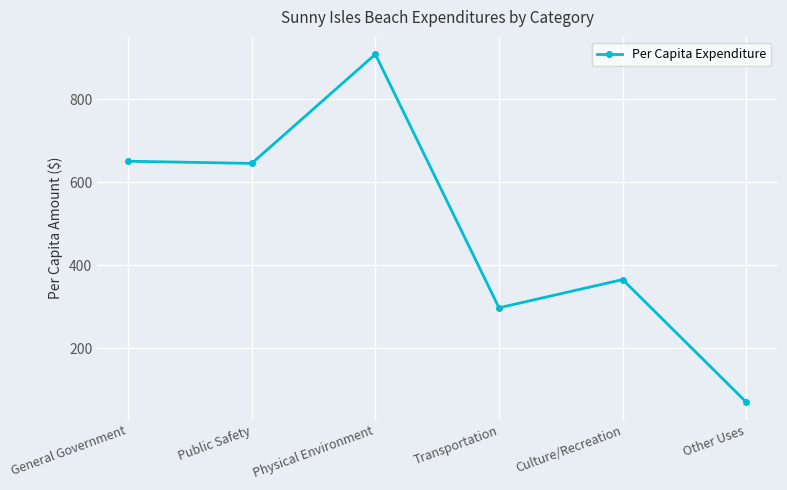

Reading left to right, extract all data points from this chart.

650.8	645.5	908.7	297.2	365.2	69.4